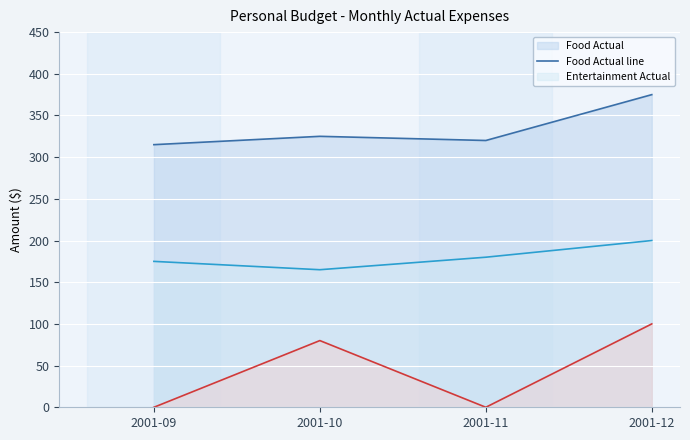

Is the value of Clothes Actual line at 2001-11 greater than the value of Food Actual line at 2001-12?

No